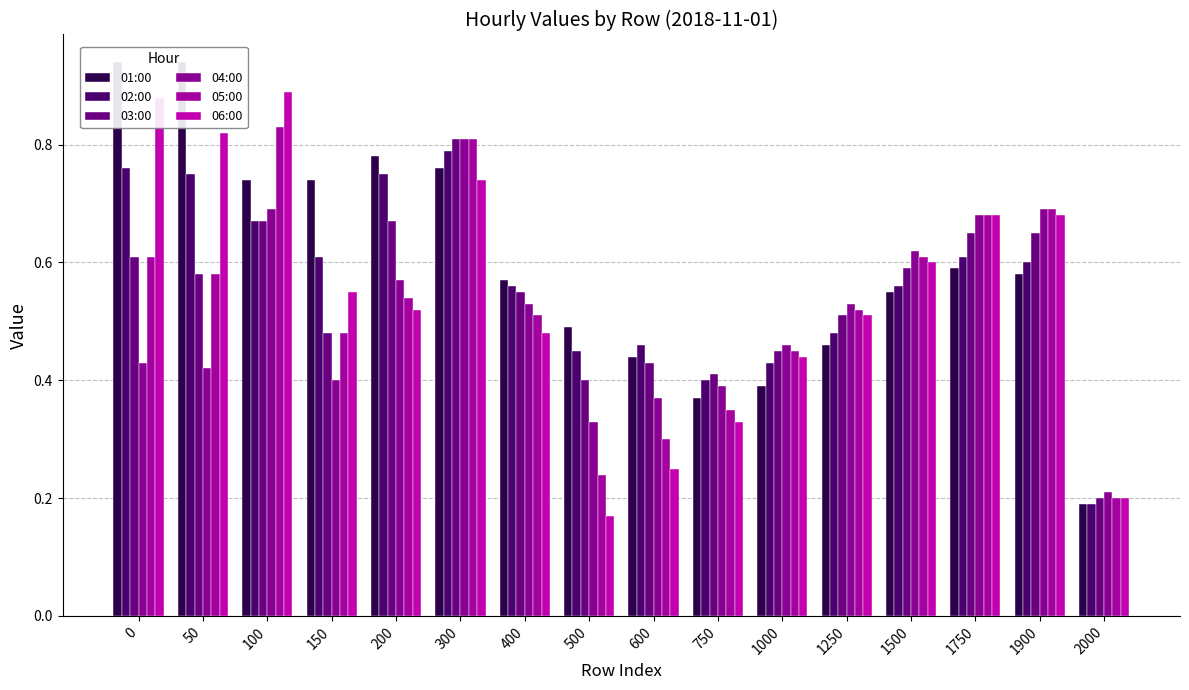

What is the lowest value of the 05:00 series?

0.2